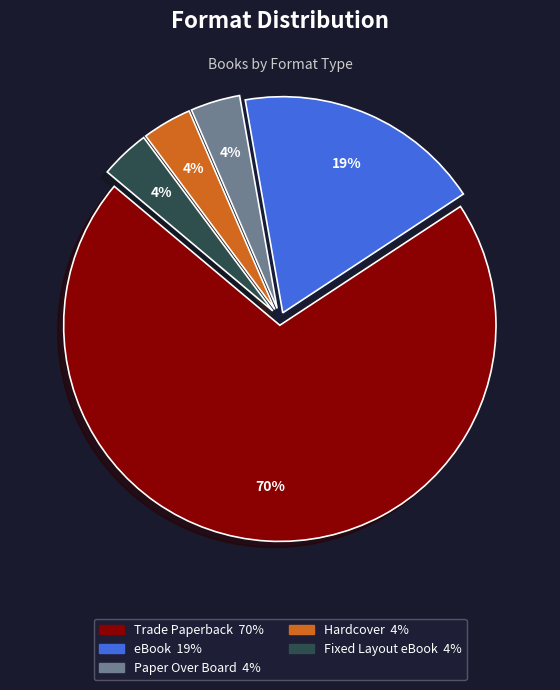

Which has a higher value, Trade Paperback or eBook?

Trade Paperback